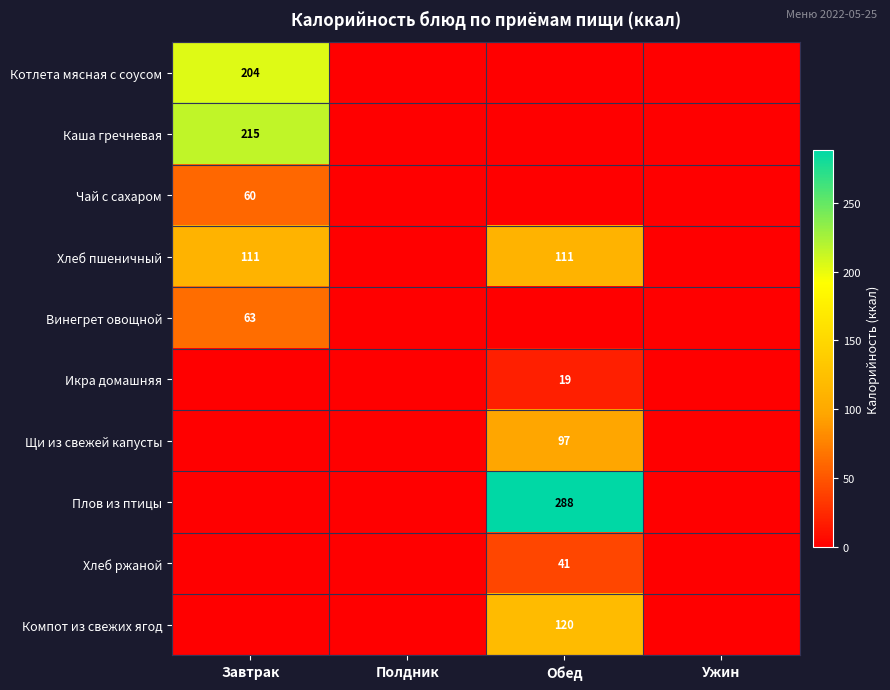

Is the value of Котлета мясная с соусом at Завтрак greater than the value of Винегрет овощной at Завтрак?

Yes